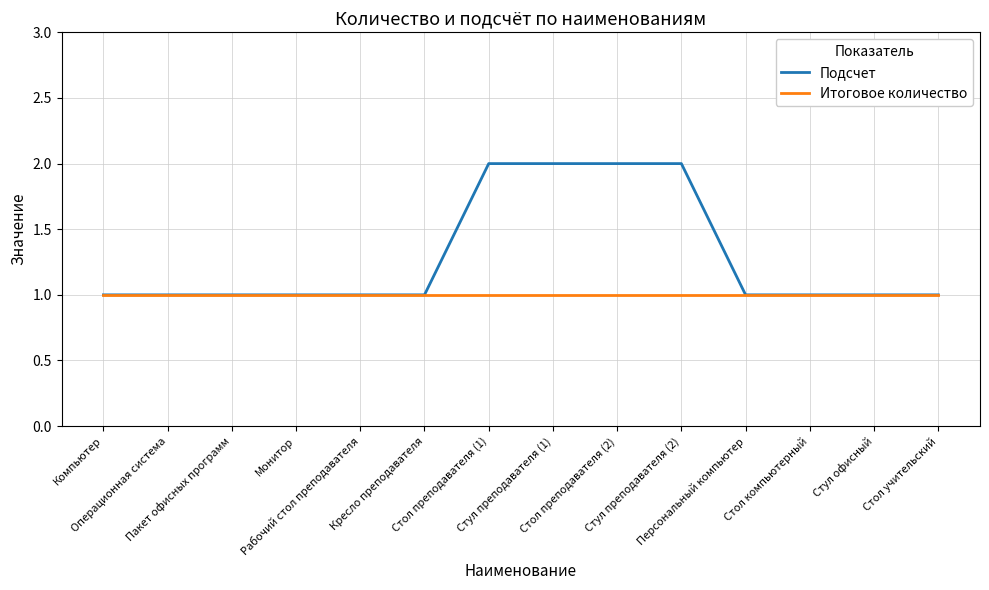

Reading right to left, extract all data points from this chart.

Подсчет: 1	1	1	1	2	2	2	2	1	1	1	1	1	1
Итоговое количество: 1	1	1	1	1	1	1	1	1	1	1	1	1	1